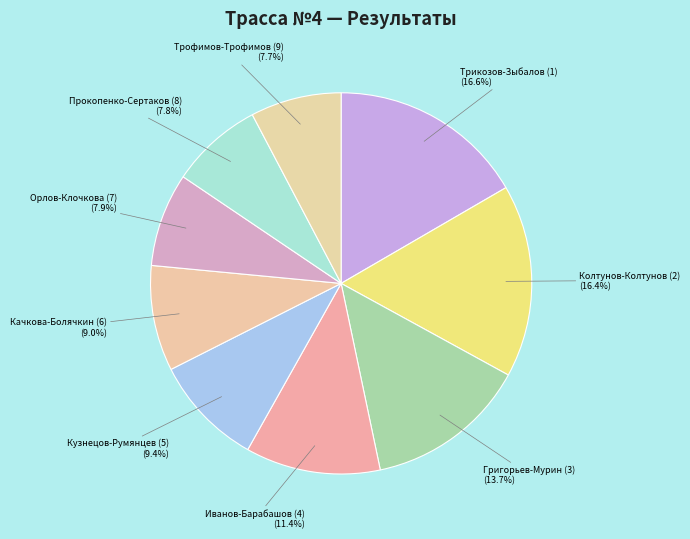

To the nearest percent, what is the average slice percentage?

11%